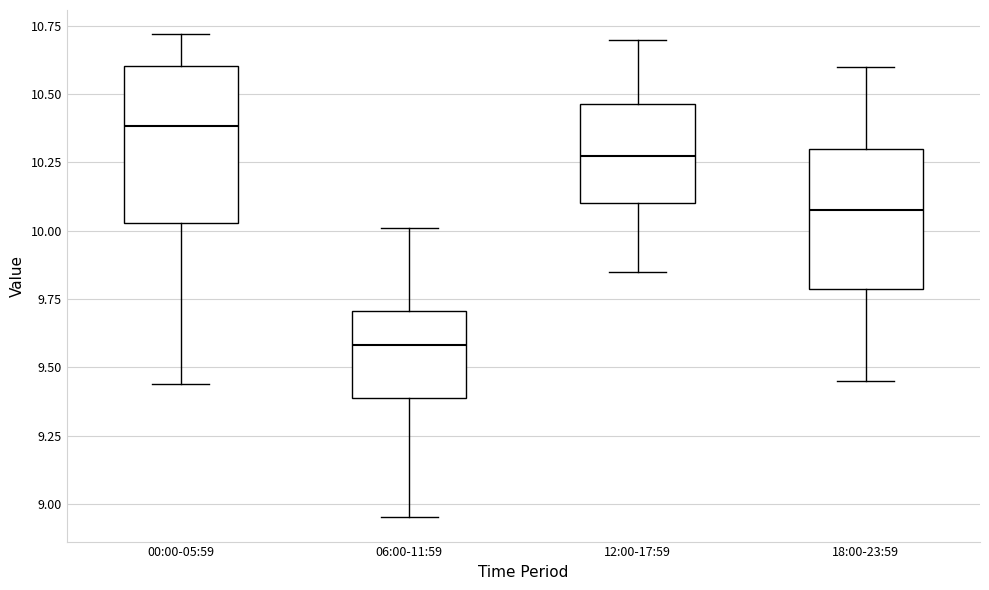

Where does the lower whisker of the box for 06:00-11:59 end on the y-axis? The values are not printed on the chart, so give them approximately, as read against the axis.

8.95